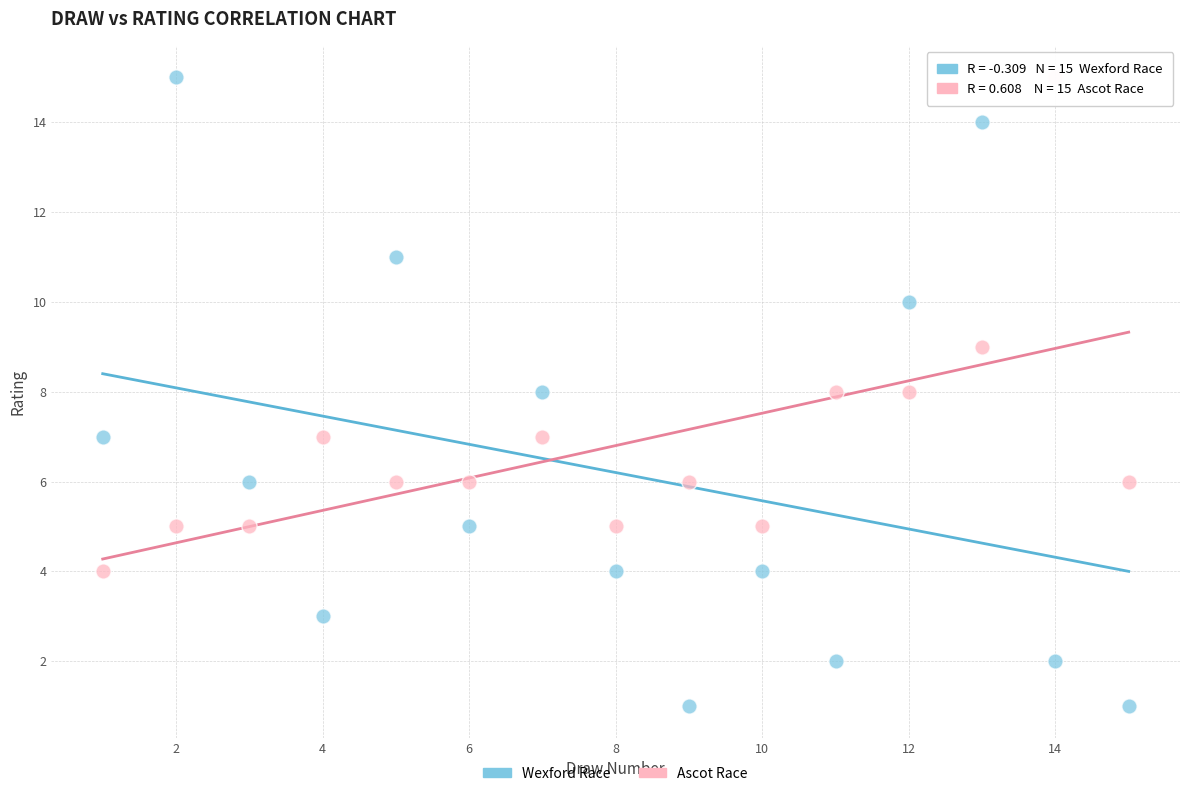

Across all data points, what is the range of X values (max minus min)?

14